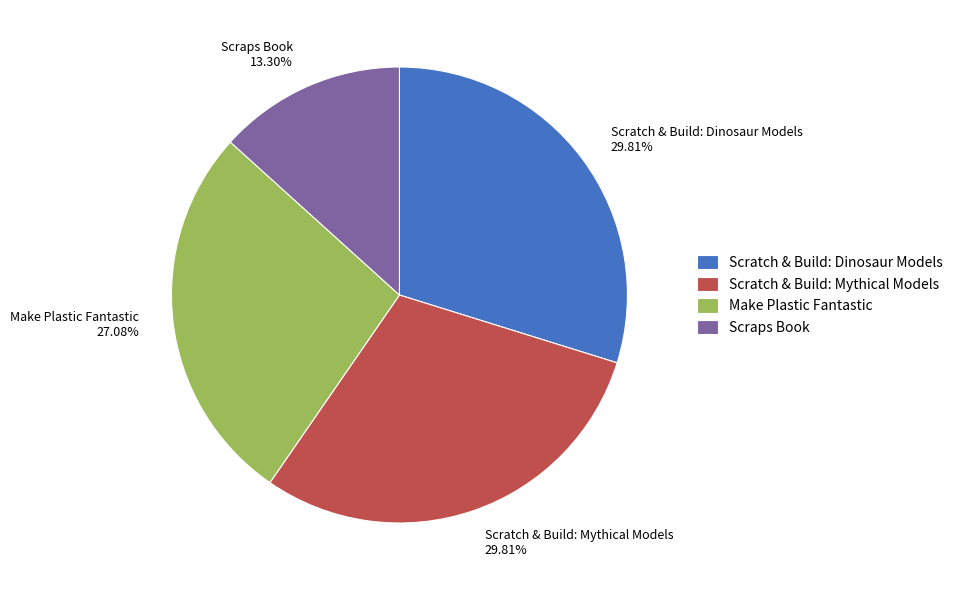

Approximately how many times larger is the value at Make Plastic Fantastic 27.08% compared to Scratch & Build: Dinosaur Models 29.81%?

0.9